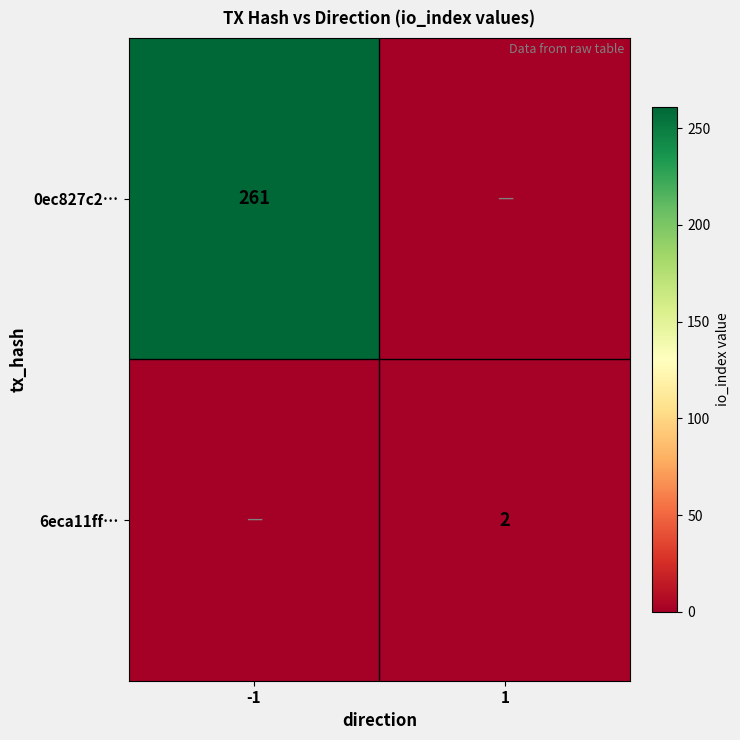

What is the total value across all series at -1?

261